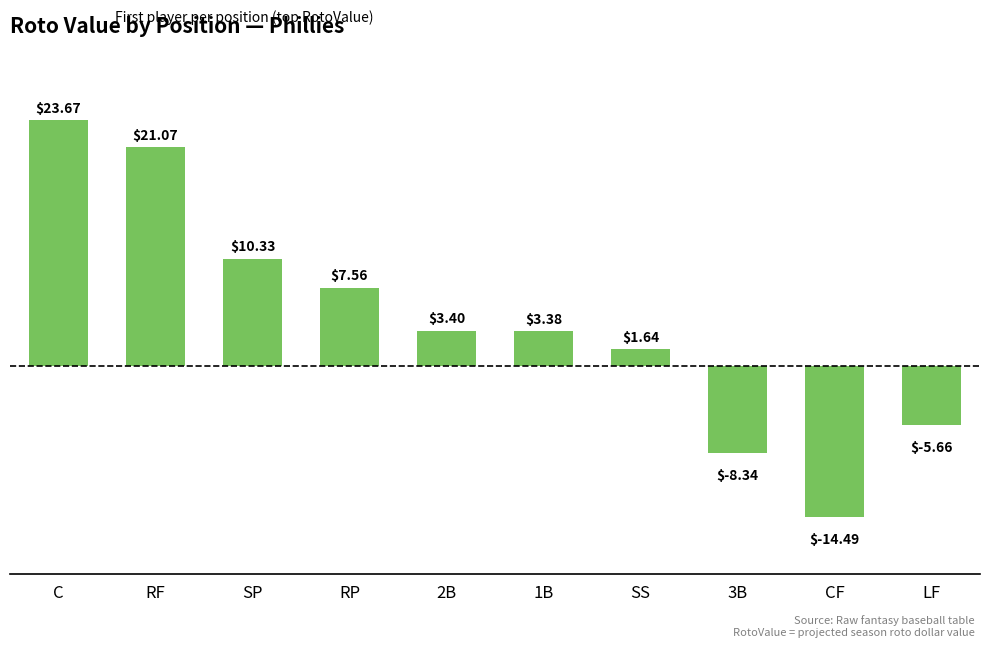

What is the value of the 1st bar from the left?

23.7